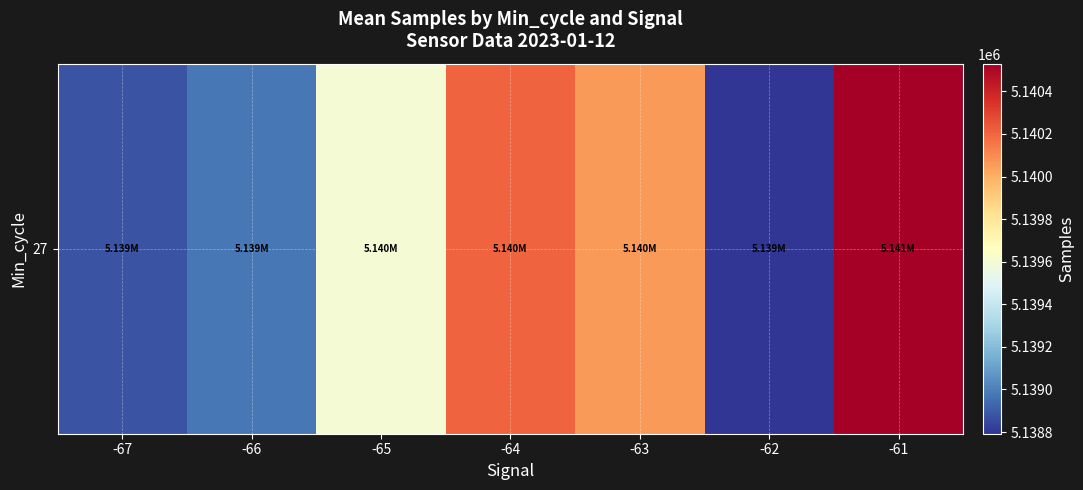

Rank the categories by value from lowest to highest.

-62, -67, -66, -65, -63, -64, -61